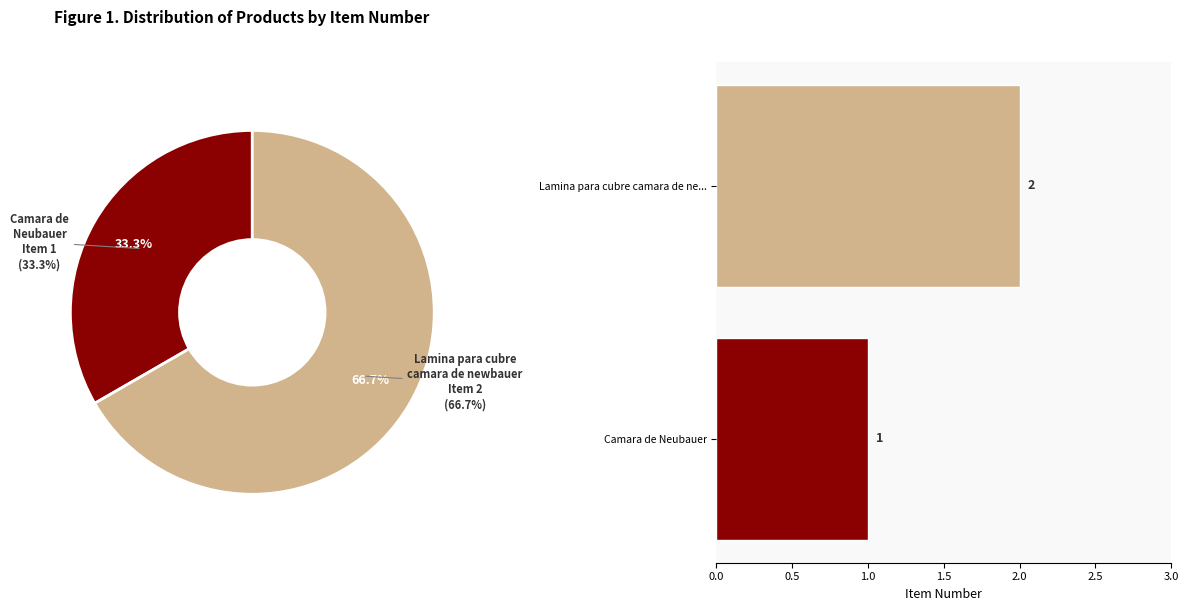

Does Camara de Neubauer account for over 50% of the chart?

No